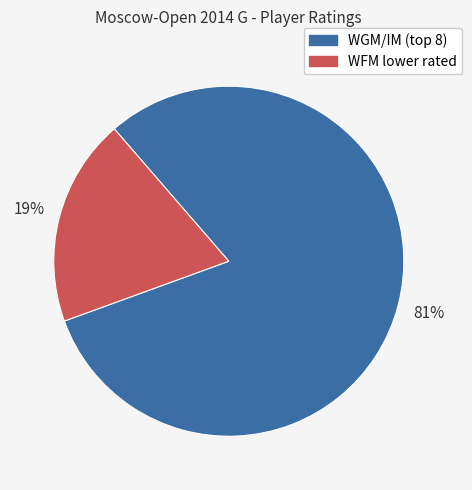

Does any single category account for the majority?

Yes